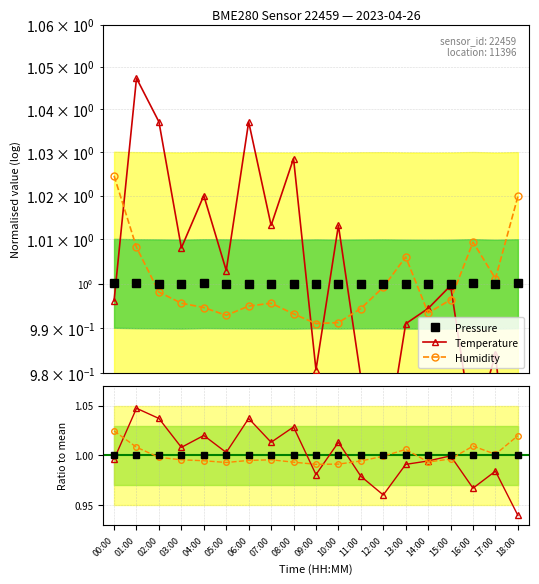

How many interior local peaks does the Humidity series have?

3